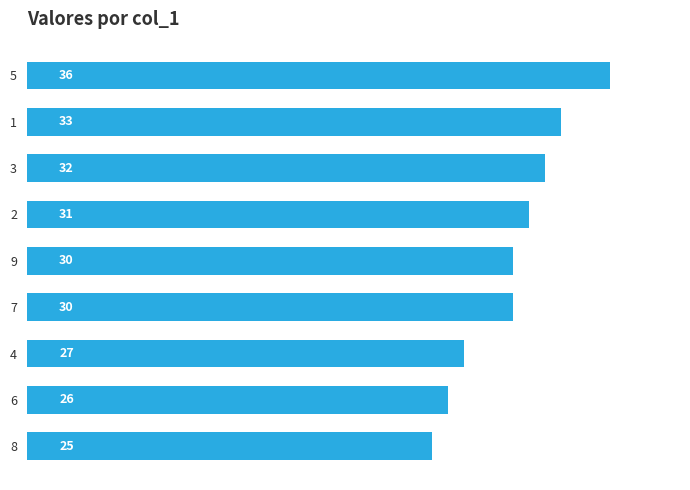

How many values are below 30?

3